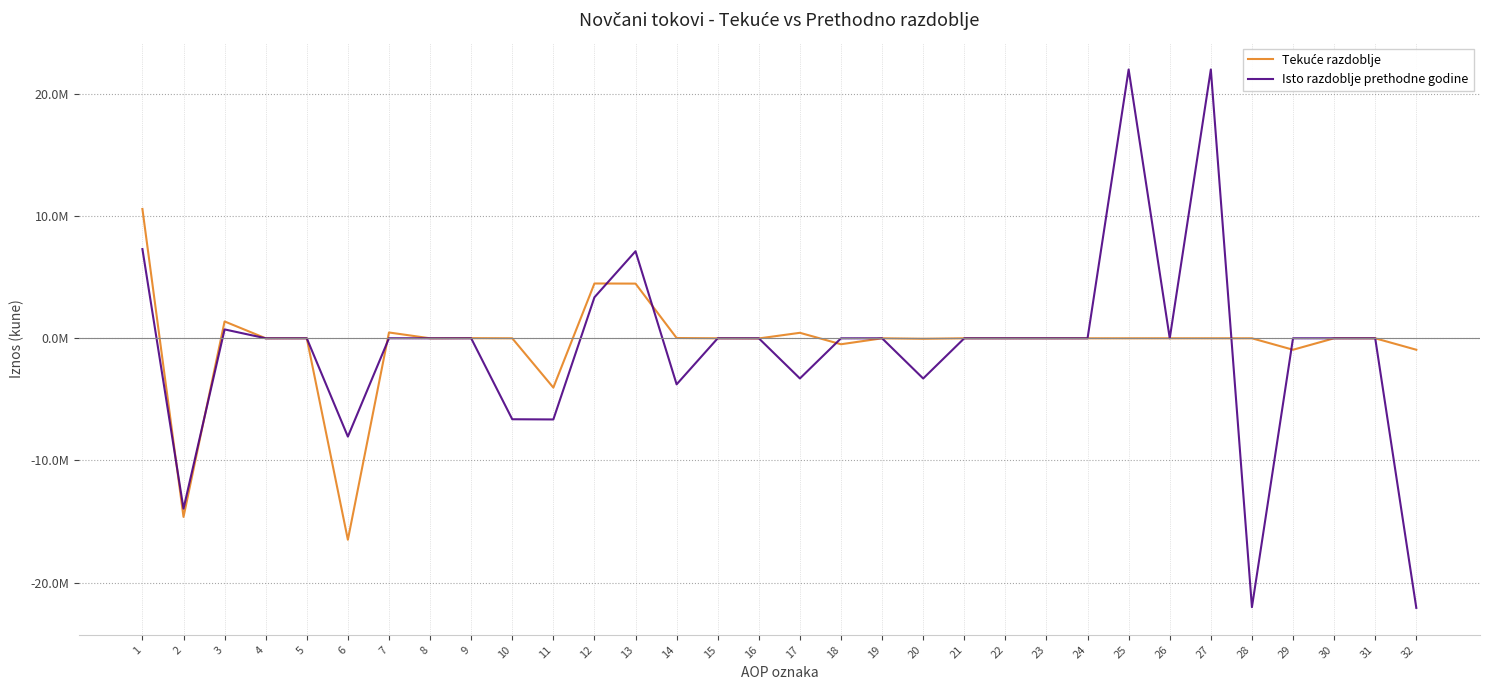

How many times do Isto razdoblje prethodne godine and Tekuće razdoblje cross each other?

9